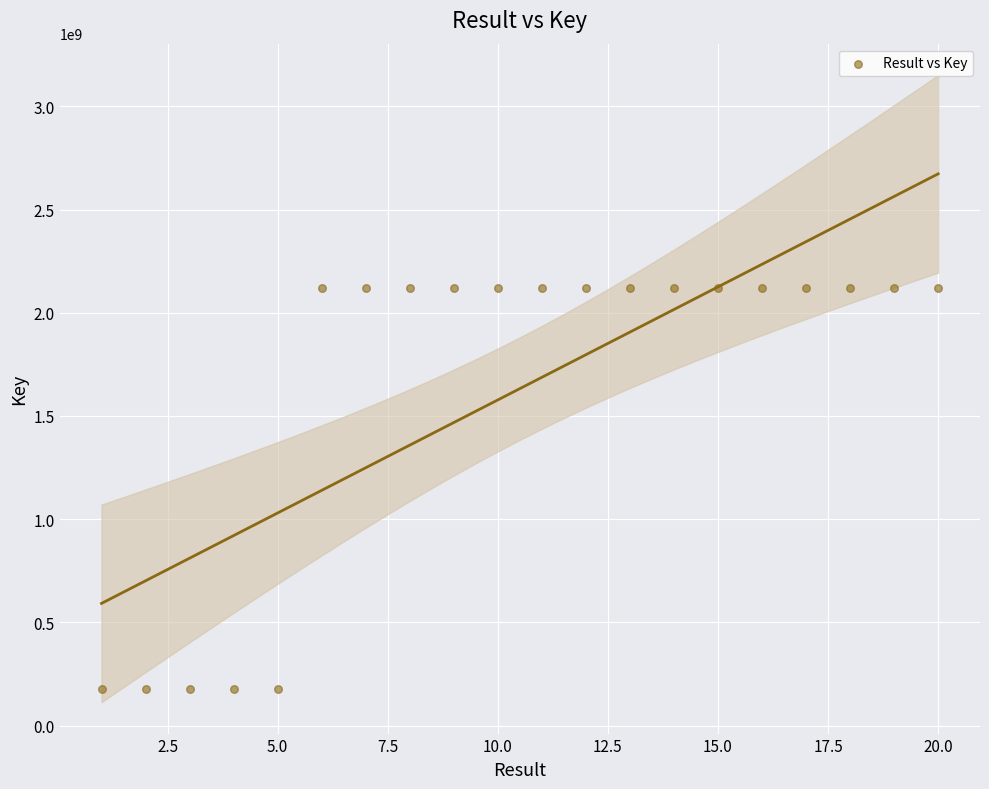

What is the range of X values (max minus min)?

19